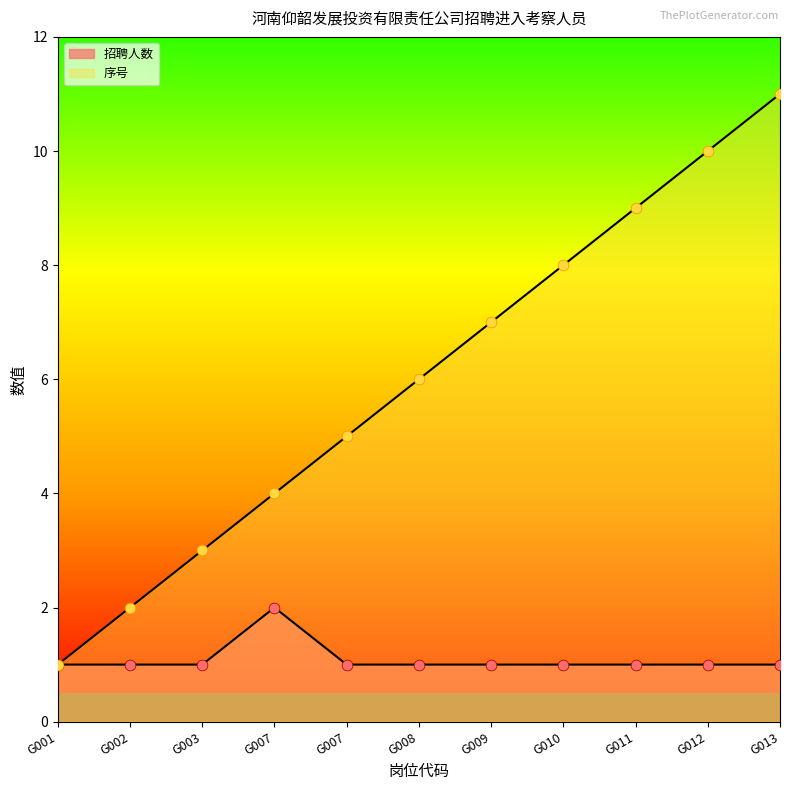

At how many categories does at least one series exceed 9?

2